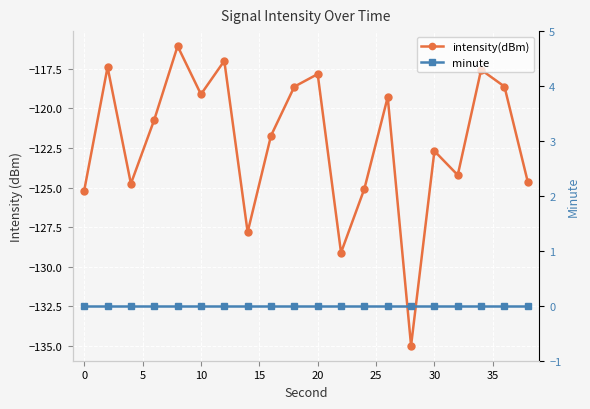

True or false: intensity(dBm) and minute cross at least once.

False